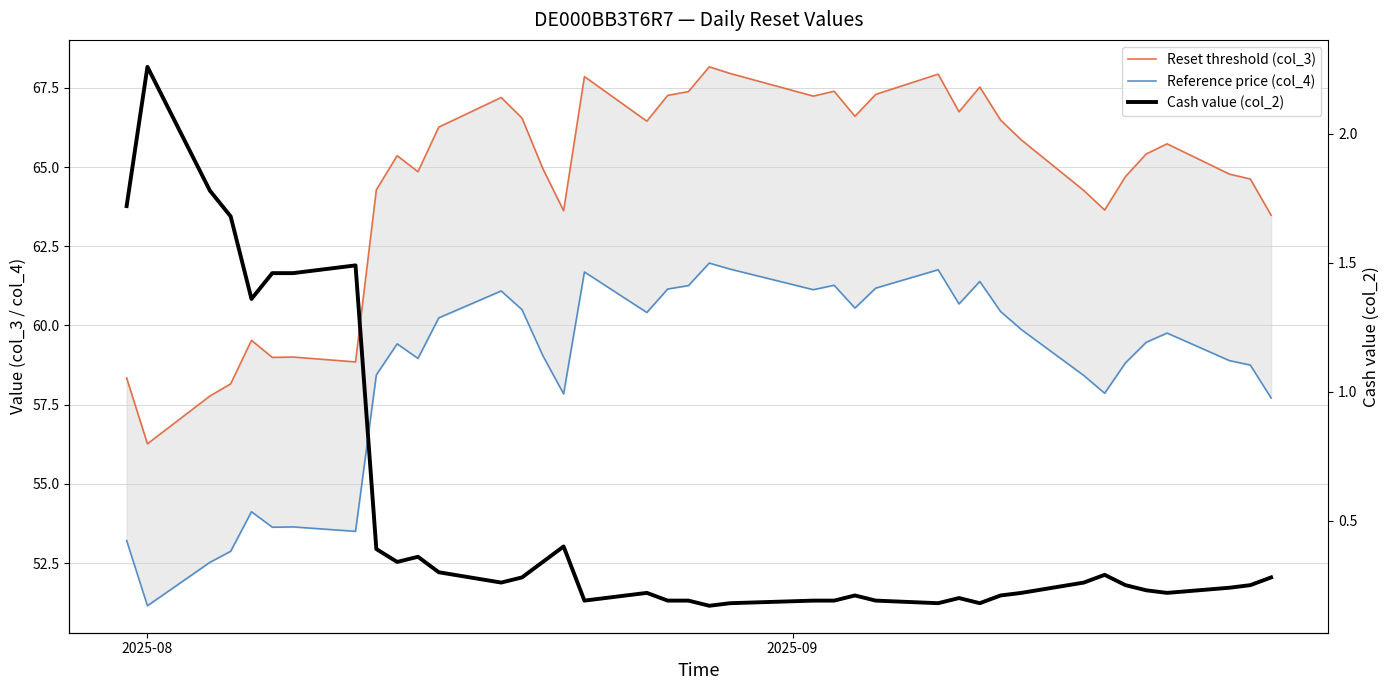

True or false: Reference price (col_4) and Cash value (col_2) cross at least once.

False